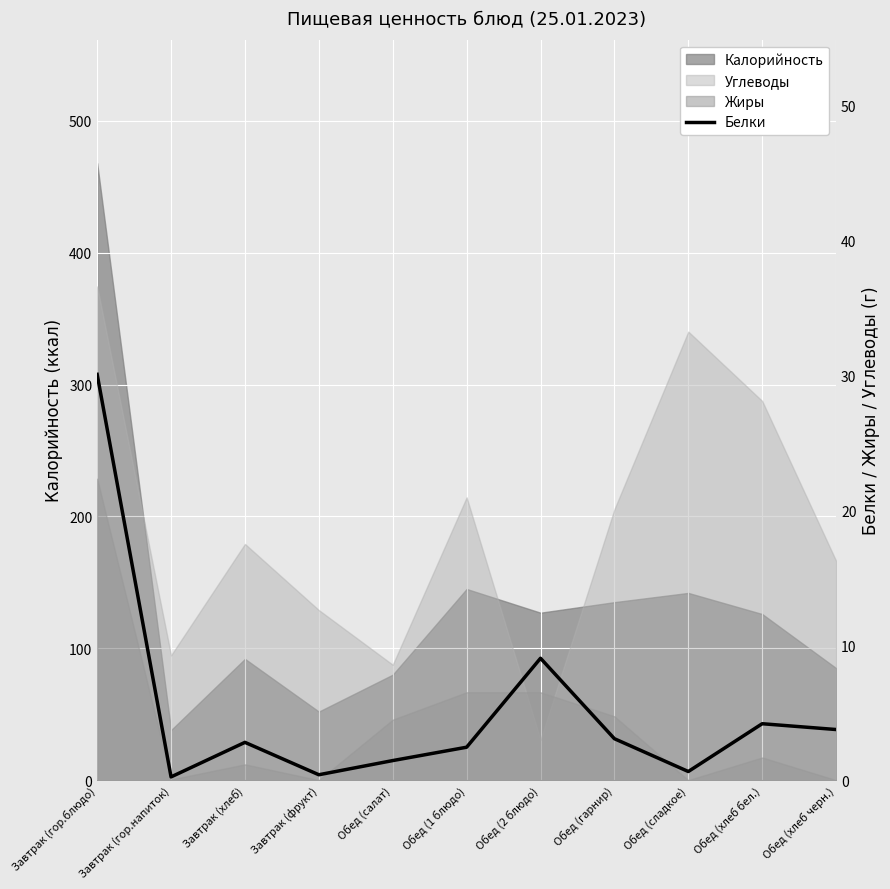

What is the difference between the second highest and second lowest values?

8.6